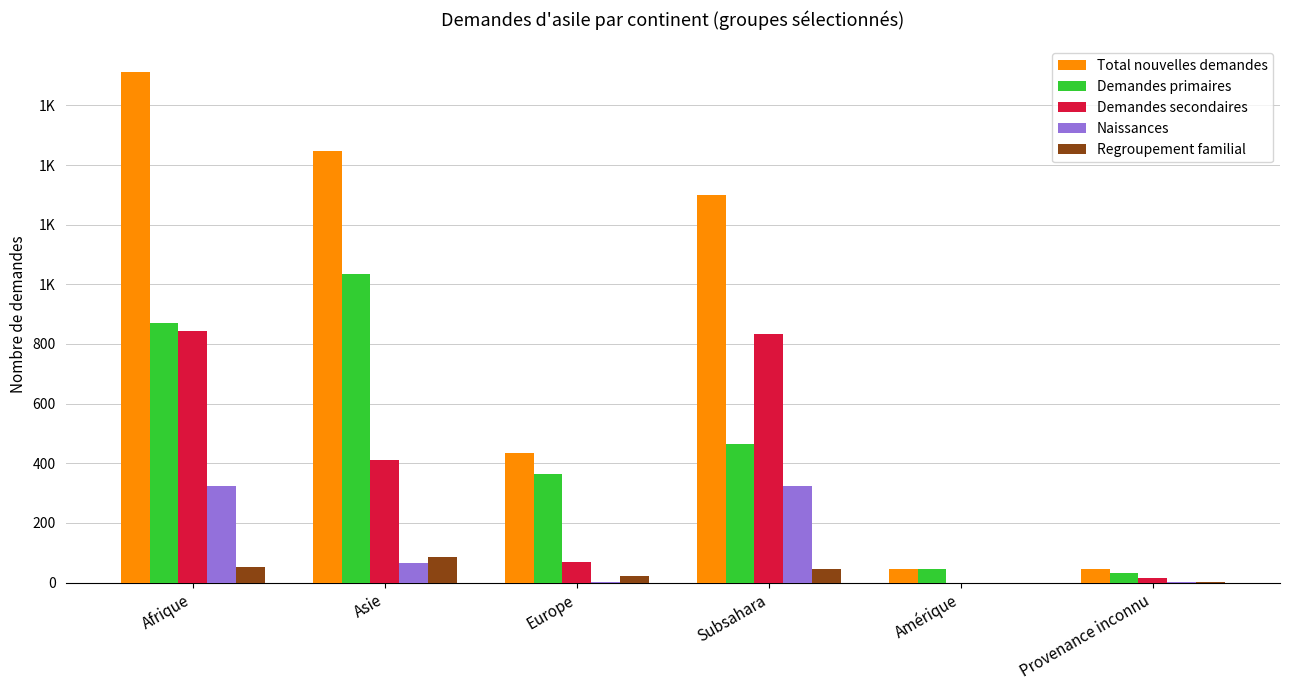

At which category does the chart reach its peak across all series?

Afrique